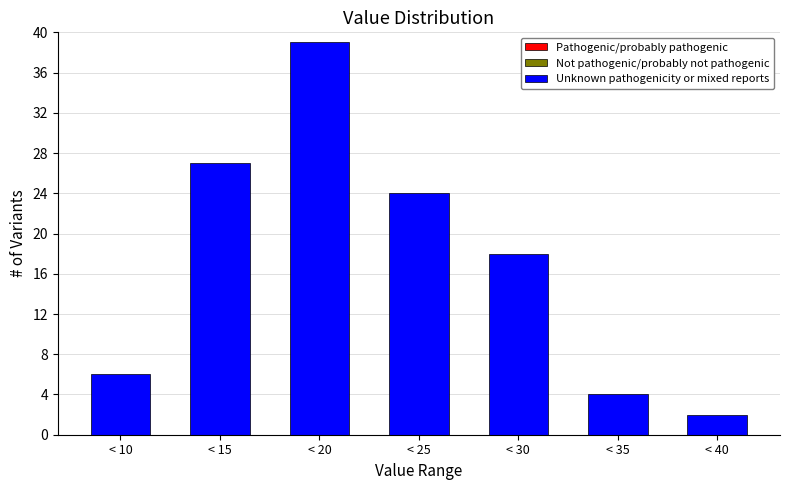

Reading left to right, list all the values displayed in this chart.

6	27	39	24	18	4	2